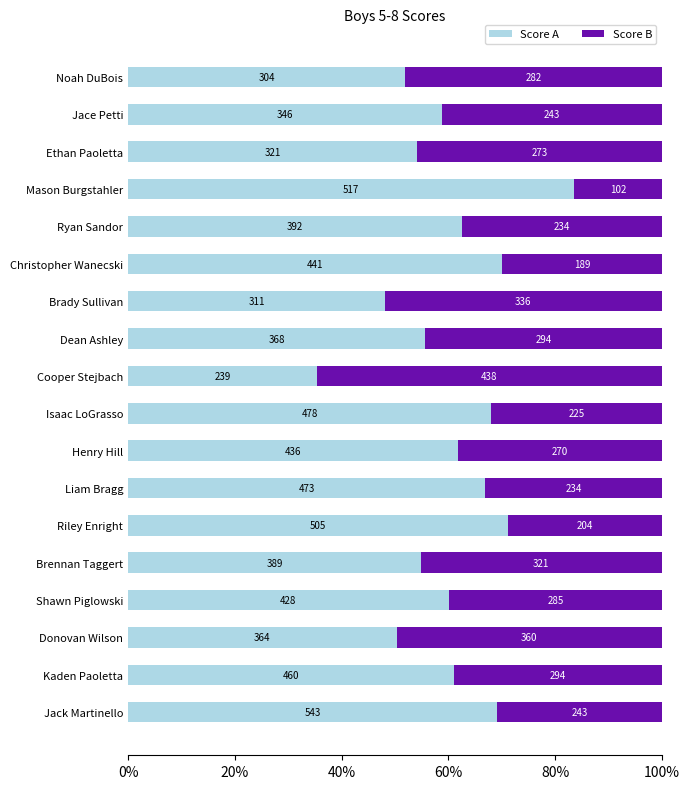

Rank the series by their average value, from lowest to highest.

Score B, Score A